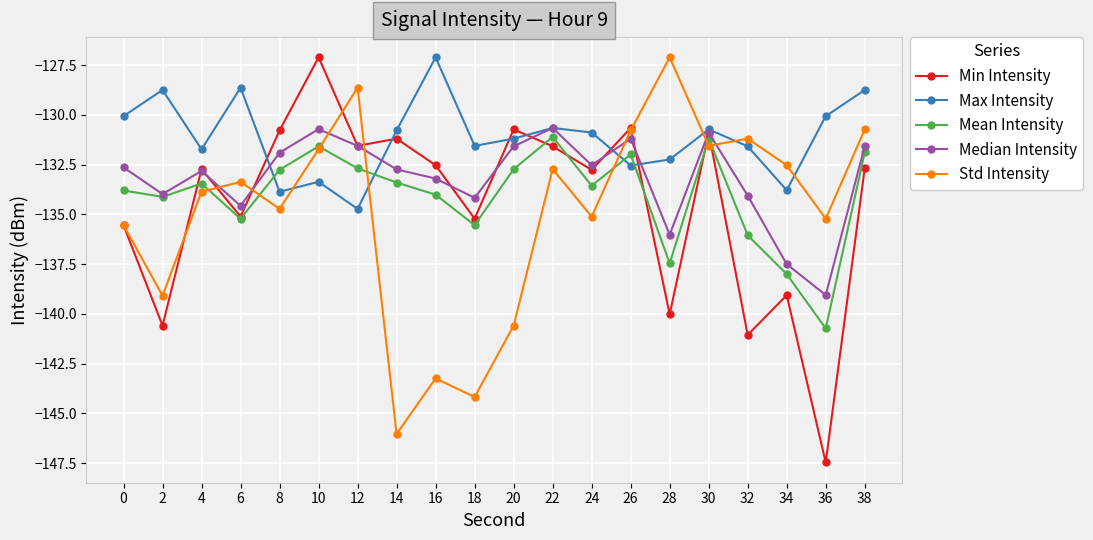

Which series has the widest spread of values?

Min Intensity